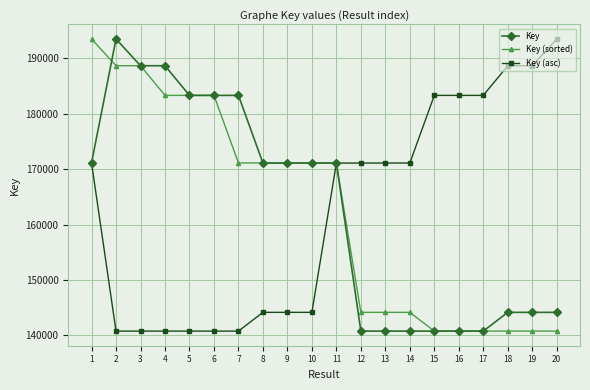

What are all the series names shown in the legend?

Key, Key (sorted), Key (asc)